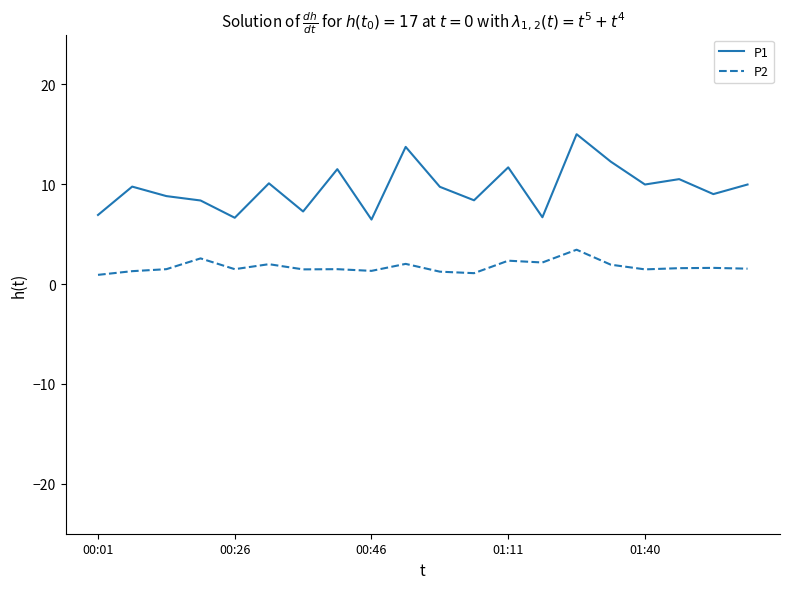

What is the minimum value for P1?

6.5